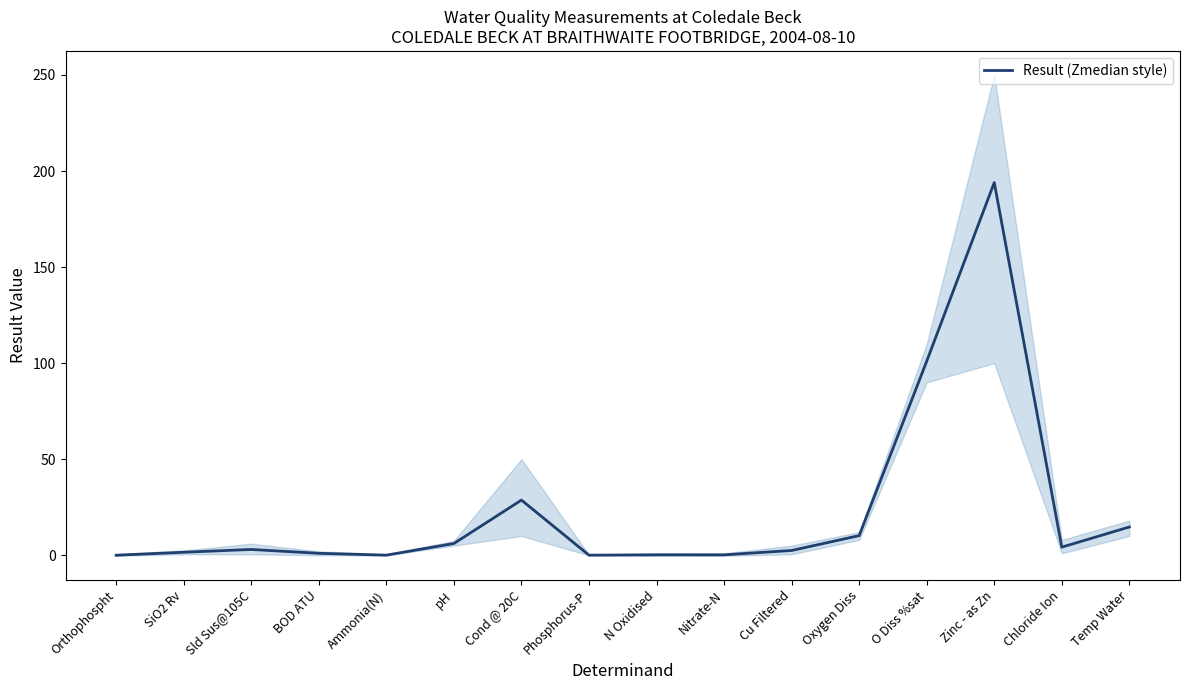

Reading left to right, list all the values displayed in this chart.

0.0	1.6	3.0	1.0	0.0	6.1	28.7	0.0	0.2	0.2	2.5	10.2	101.0	194.0	4.2	14.7